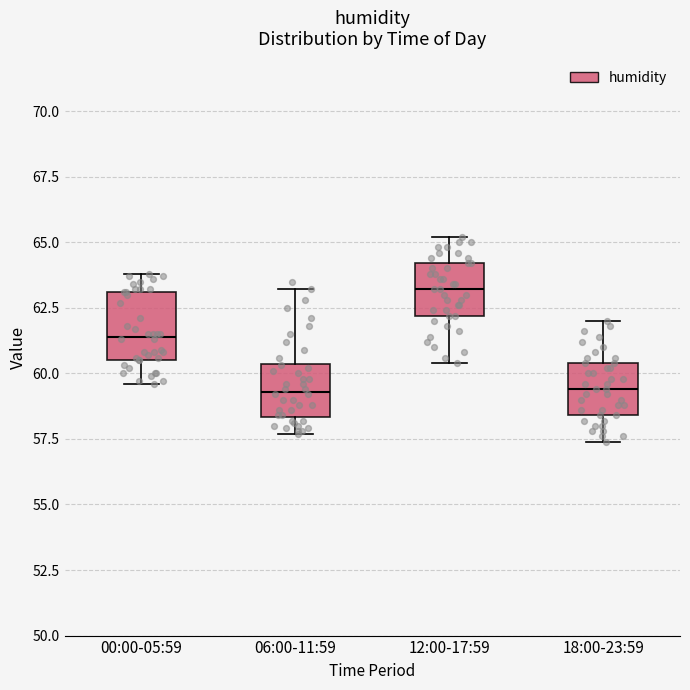

Reading left to right, read every box against the y-axis: the position of its median line, the range the box covers, and the ends of its whiskers. The values are not printed on the chart, so give them approximately, as read against the axis.

00:00-05:59: median 61.5, box 60.5 to 63.0, whiskers 59.5 to 64.0
06:00-11:59: median 59.5, box 58.5 to 60.5, whiskers 57.5 to 63.0
12:00-17:59: median 63.0, box 62.0 to 64.0, whiskers 60.5 to 65.0
18:00-23:59: median 59.5, box 58.5 to 60.5, whiskers 57.5 to 62.0